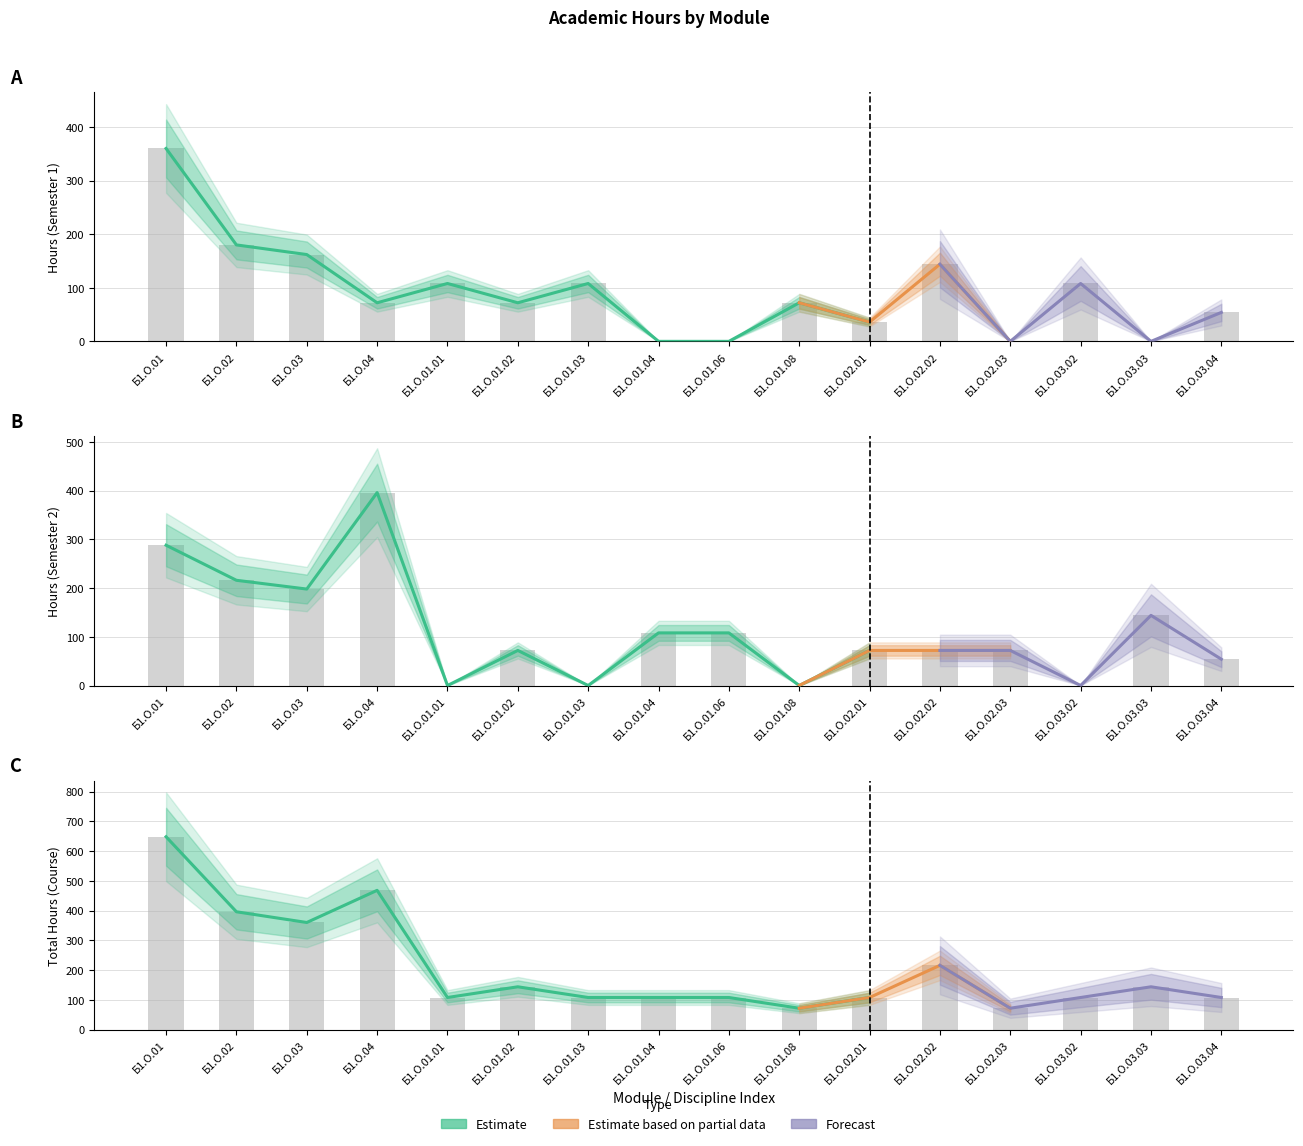

At Б1.О.02.02, list the series in order from largest to smallest.

Всего (Итого), Всего (Сем 1), Всего (Сем 2)